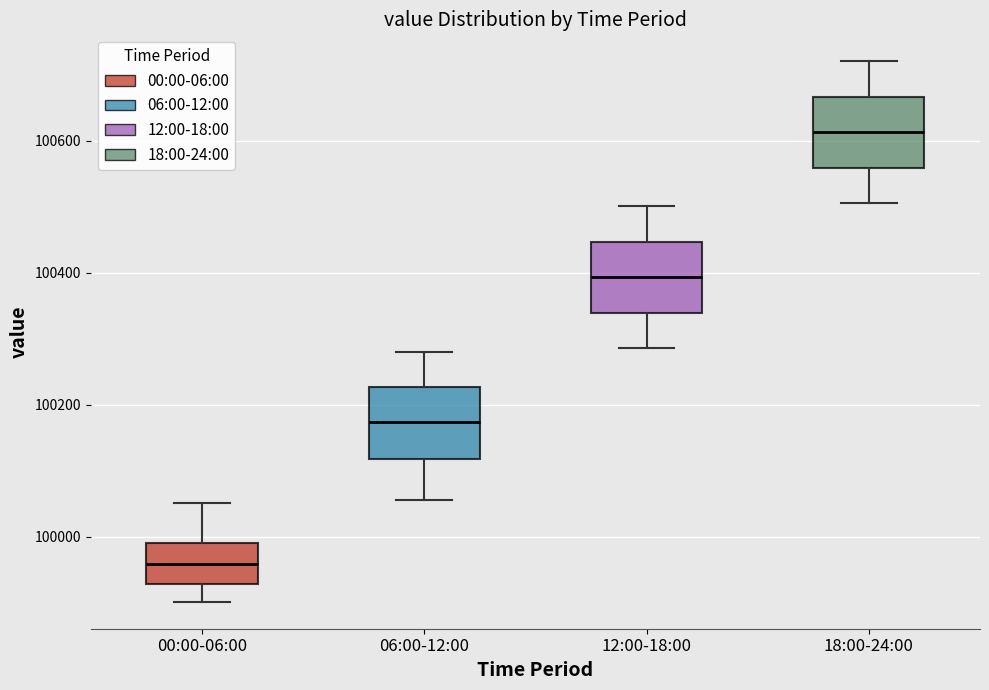

Reading left to right, read every box against the y-axis: the position of its median line, the range the box covers, and the ends of its whiskers. The values are not printed on the chart, so give them approximately, as read against the axis.

00:00-06:00: median 99960, box 99920 to 100000, whiskers 99900 to 100060
06:00-12:00: median 100180, box 100120 to 100220, whiskers 100060 to 100280
12:00-18:00: median 100400, box 100340 to 100440, whiskers 100280 to 100500
18:00-24:00: median 100620, box 100560 to 100660, whiskers 100500 to 100720